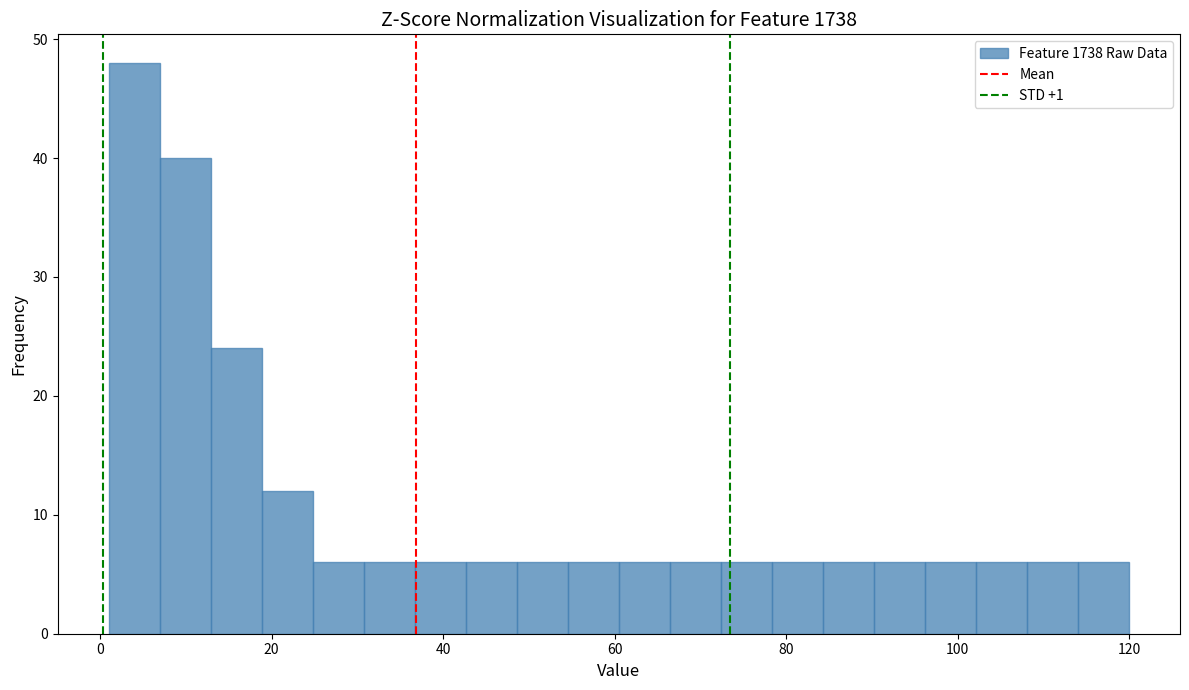

Read against the x-axis, roughly where is the centre of the tallest bar?

4